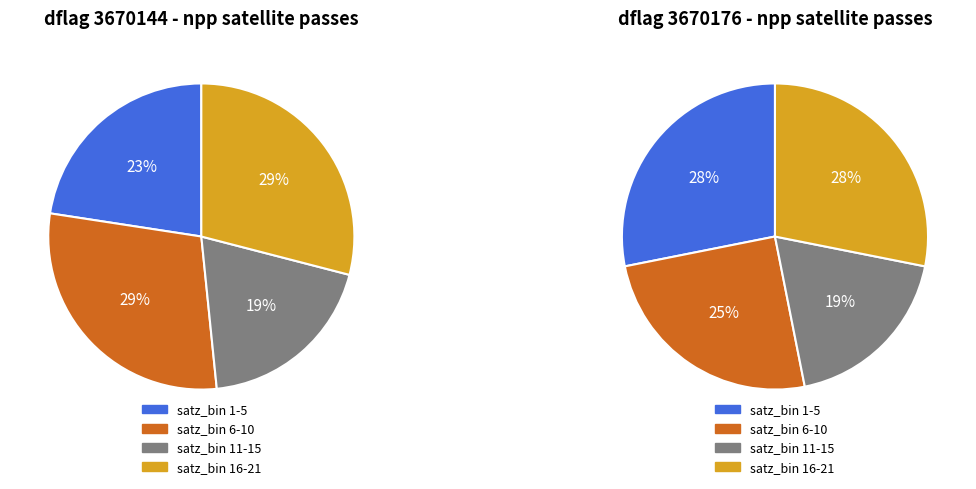

What is the change in value from 3670144 to 3670176?

+32